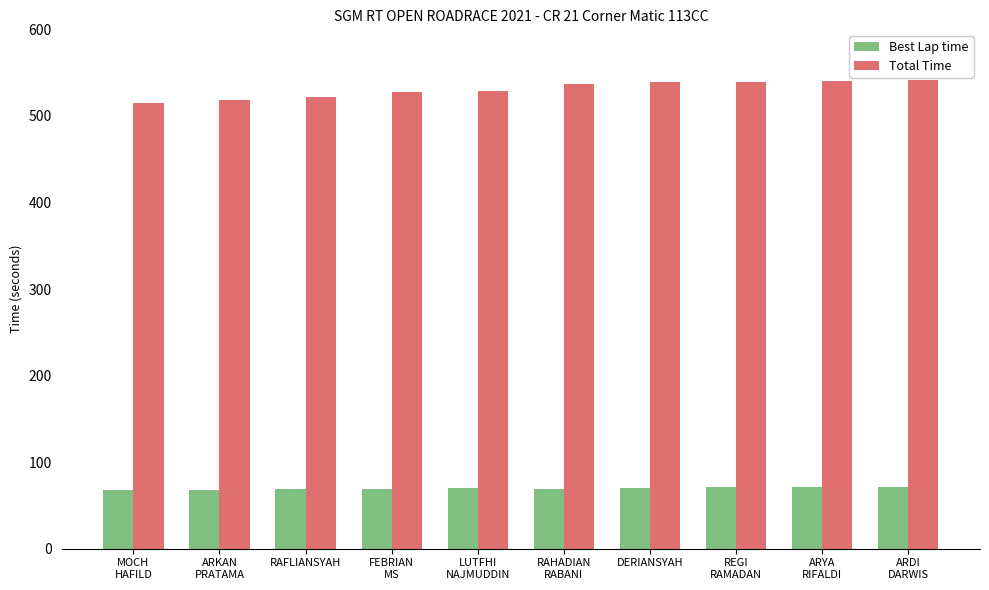

Which series has the largest range (max minus min)?

Total Time